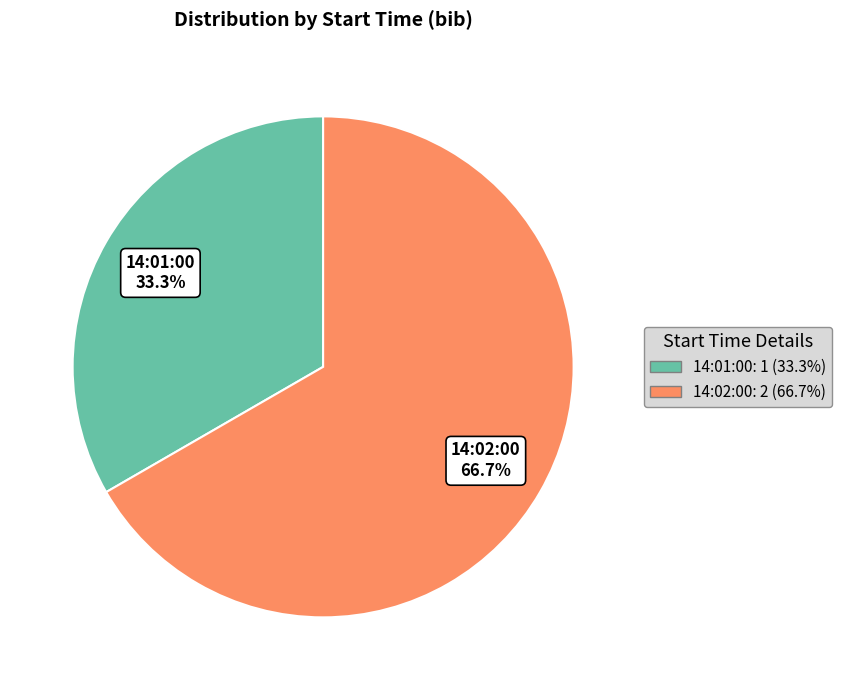

Does 14:02:00 represent more than half of the total?

Yes